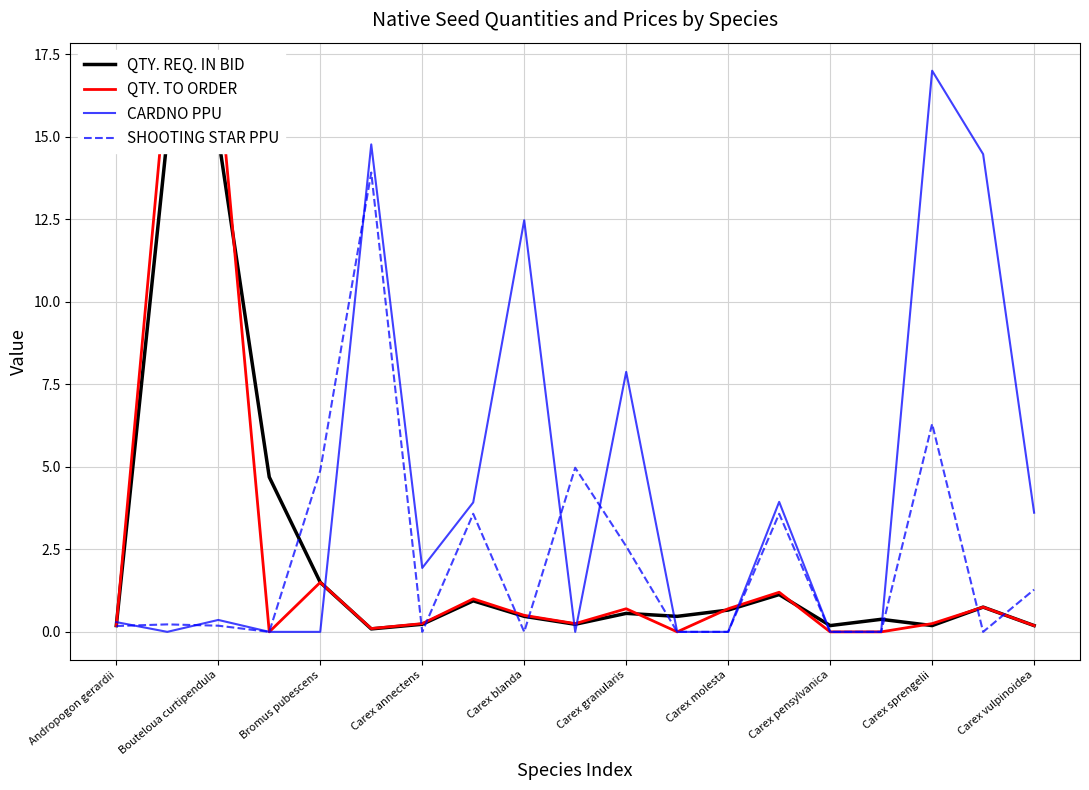

True or false: SHOOTING STAR PPU and QTY. REQ. IN BID intersect in this chart.

True